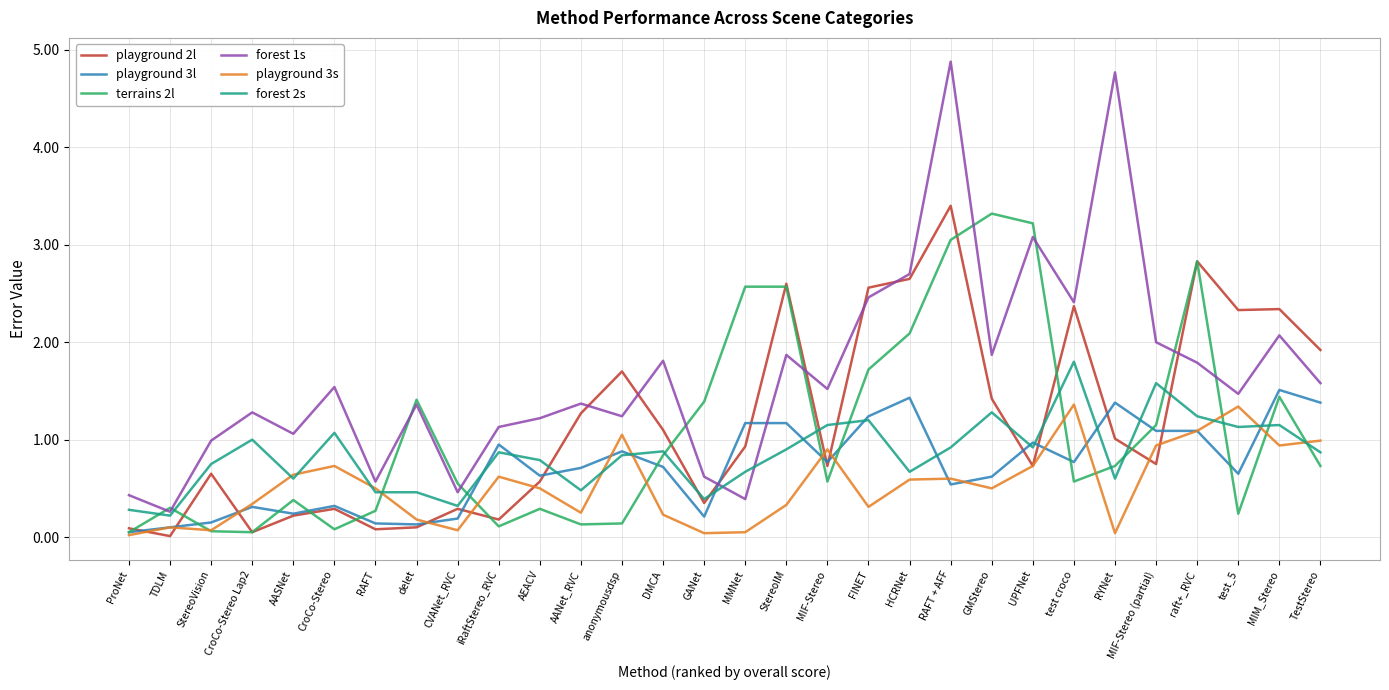

Where is playground 2l nearest to the value 1?

RYNet